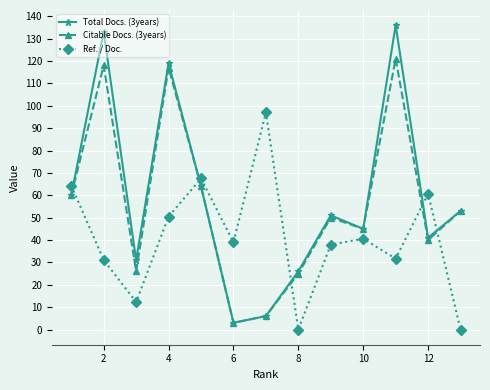

What are all the series names shown in the legend?

Total Docs. (3years), Citable Docs. (3years), Ref. / Doc.